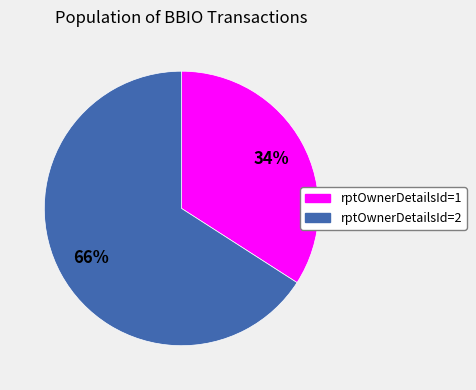

Does any single category account for the majority?

Yes